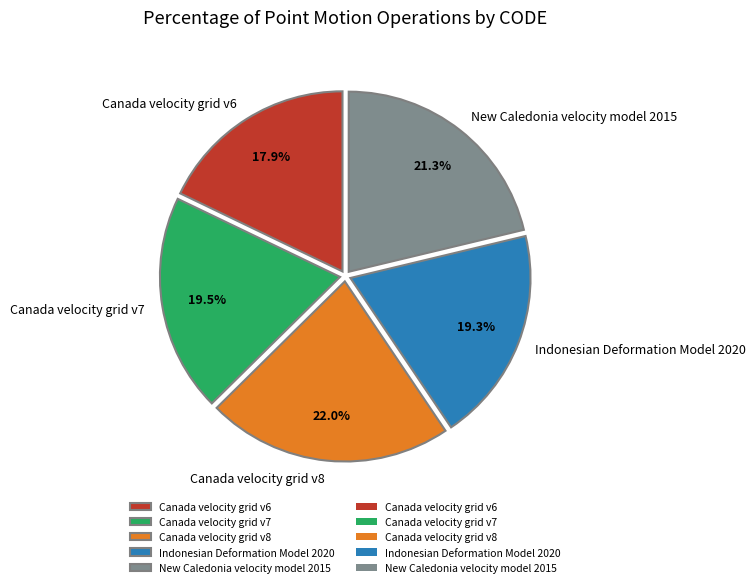

Do Indonesian Deformation Model 2020 and Canada velocity grid v6 together represent more than half of the pie?

No